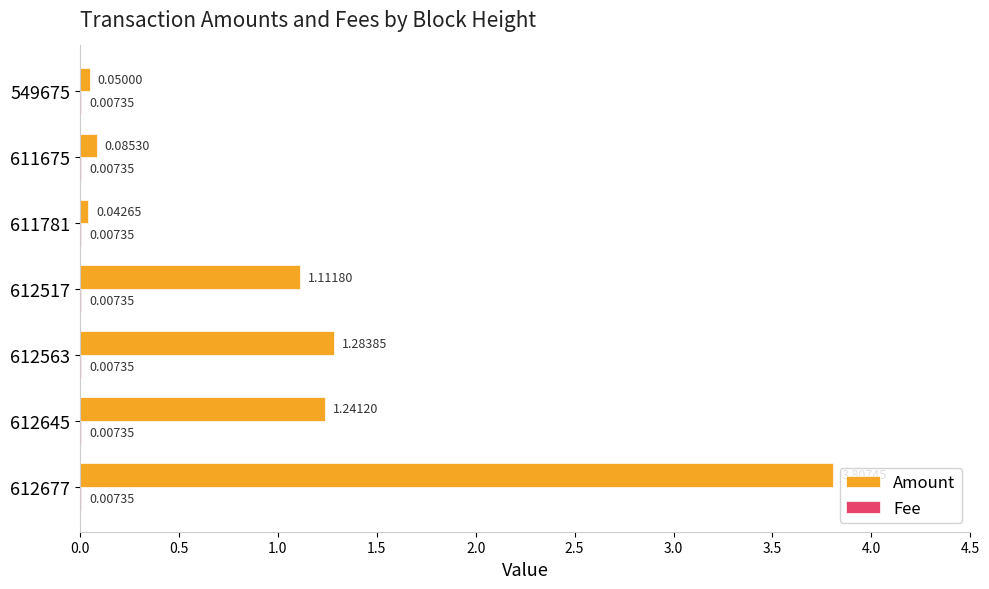

Which series changed the most between 611675 and 549675?

Amount